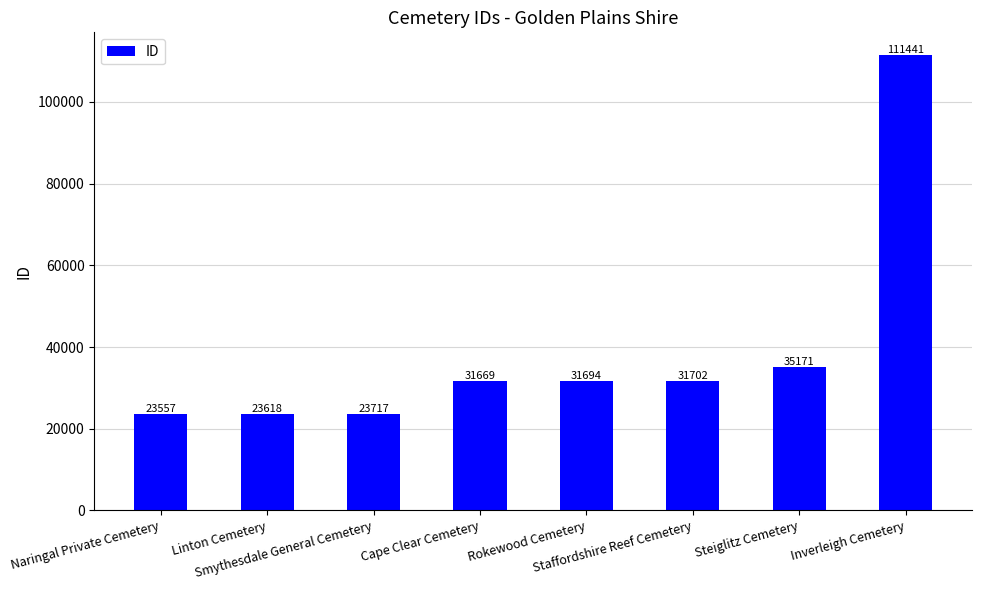

Which label corresponds to the smallest value in the chart?

Naringal Private Cemetery